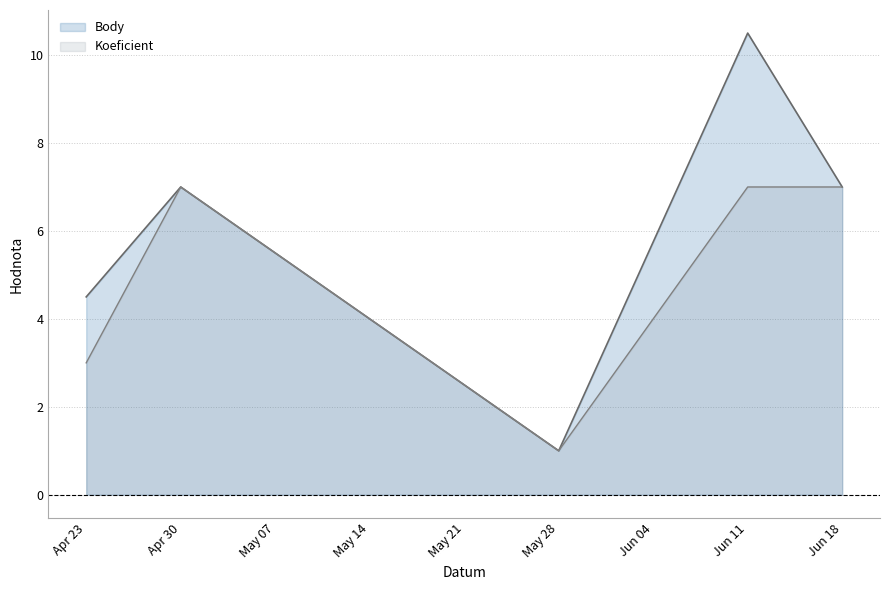

How many interior local valleys does the Body series have?

1